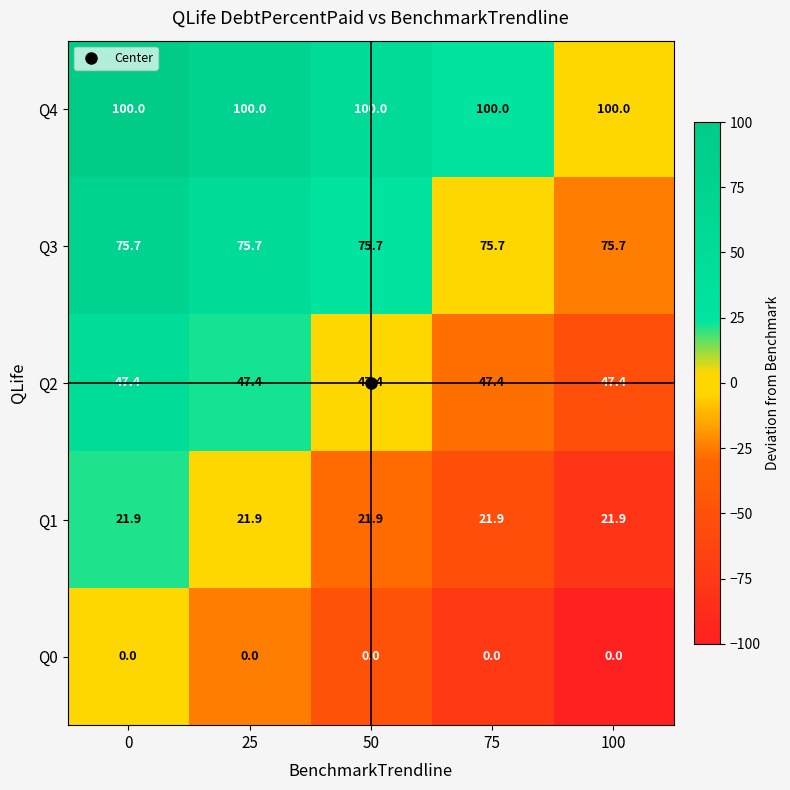

What is the approximate value of Q4 at 50?

100.0